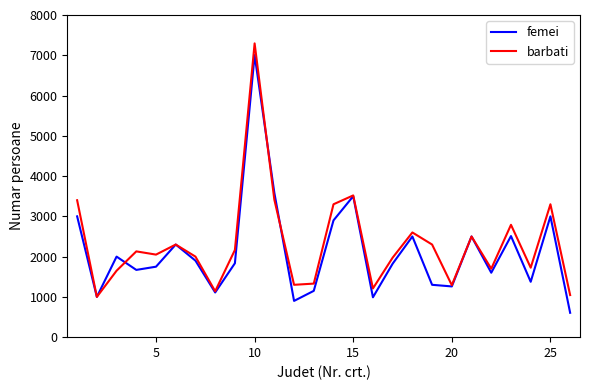

What is the greatest value displayed?

7295